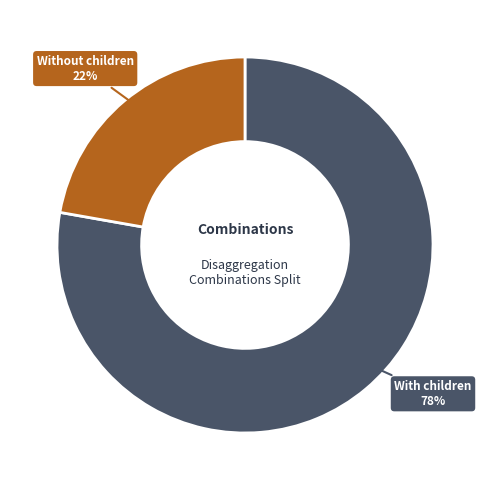

To the nearest percent, what percentage of the pie is Without children?

22%